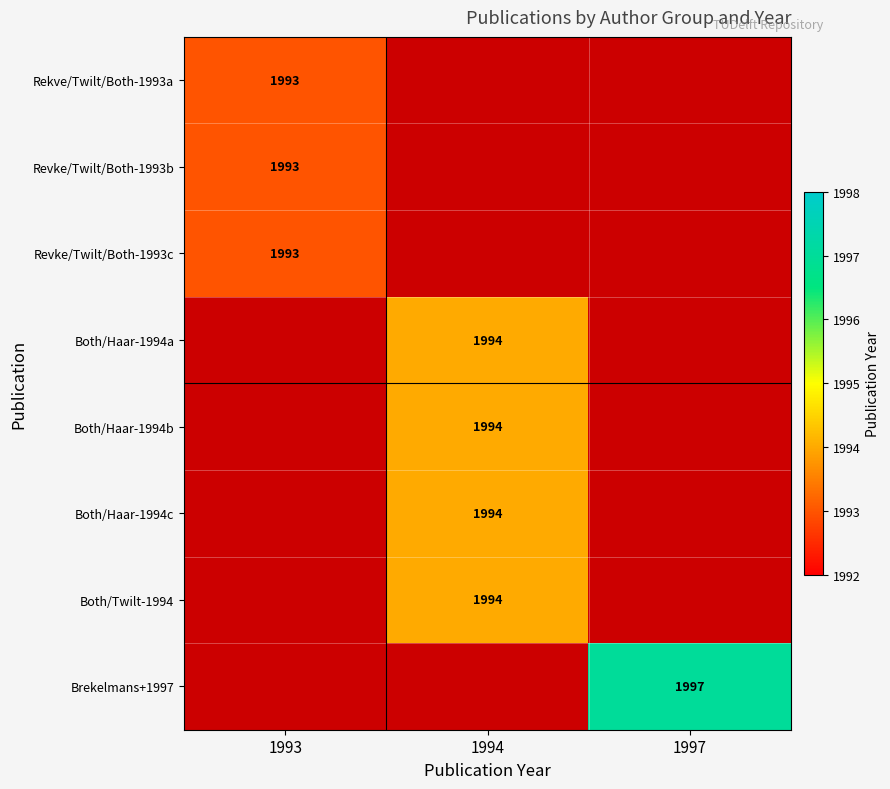

True or false: Both/Twilt-1994 has a value of 2672 at 1994.

False